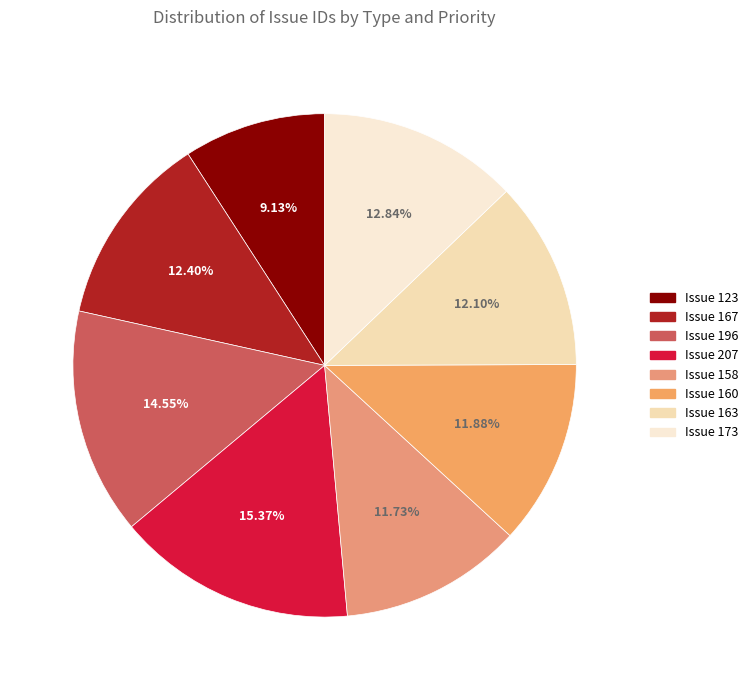

How many slices are in this pie chart?

8